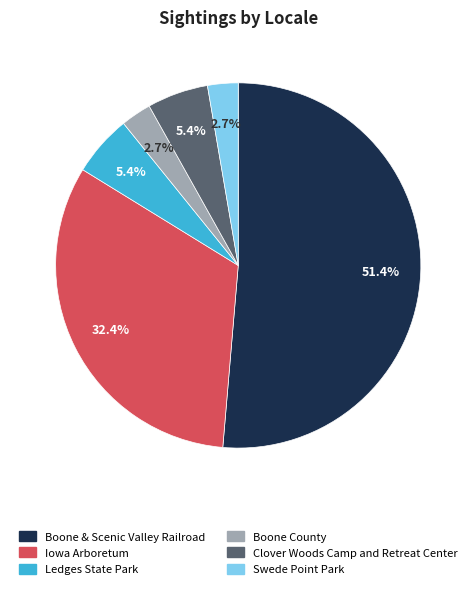

What percentage is NOT represented by Clover Woods Camp and Retreat Center?

94.6%